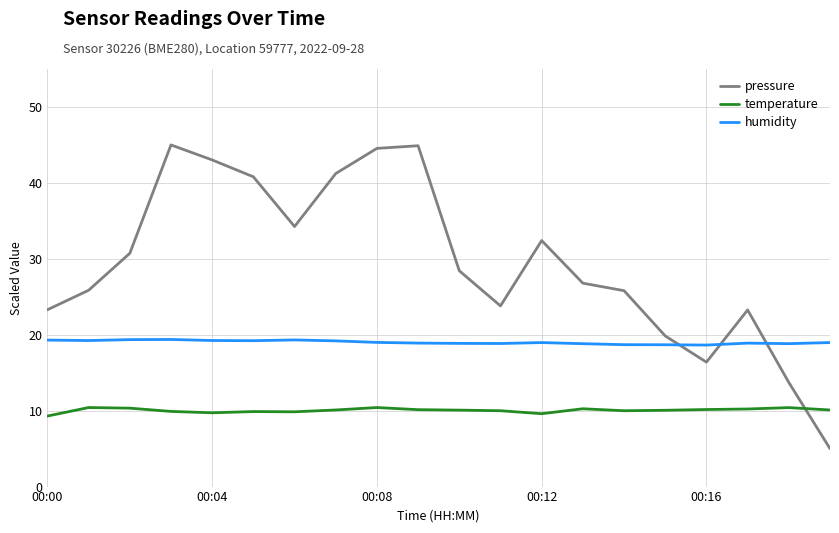

What is the highest value of the temperature series?

10.4